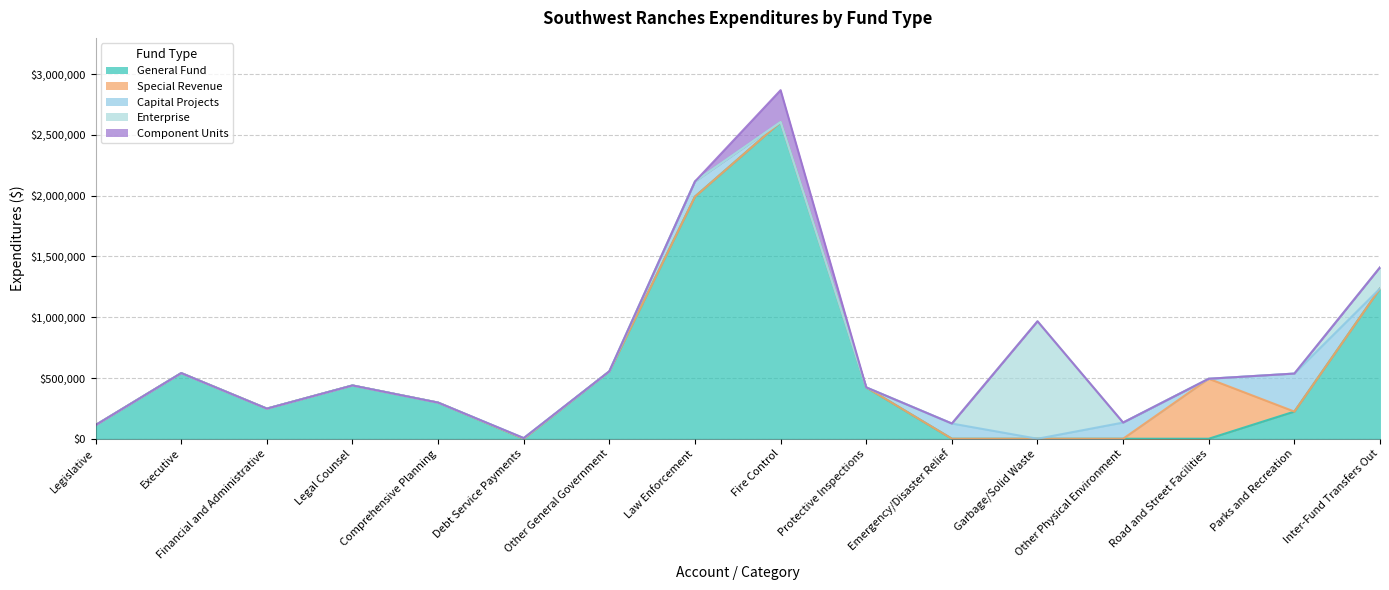

What is the highest value of the Capital Projects series?

312749